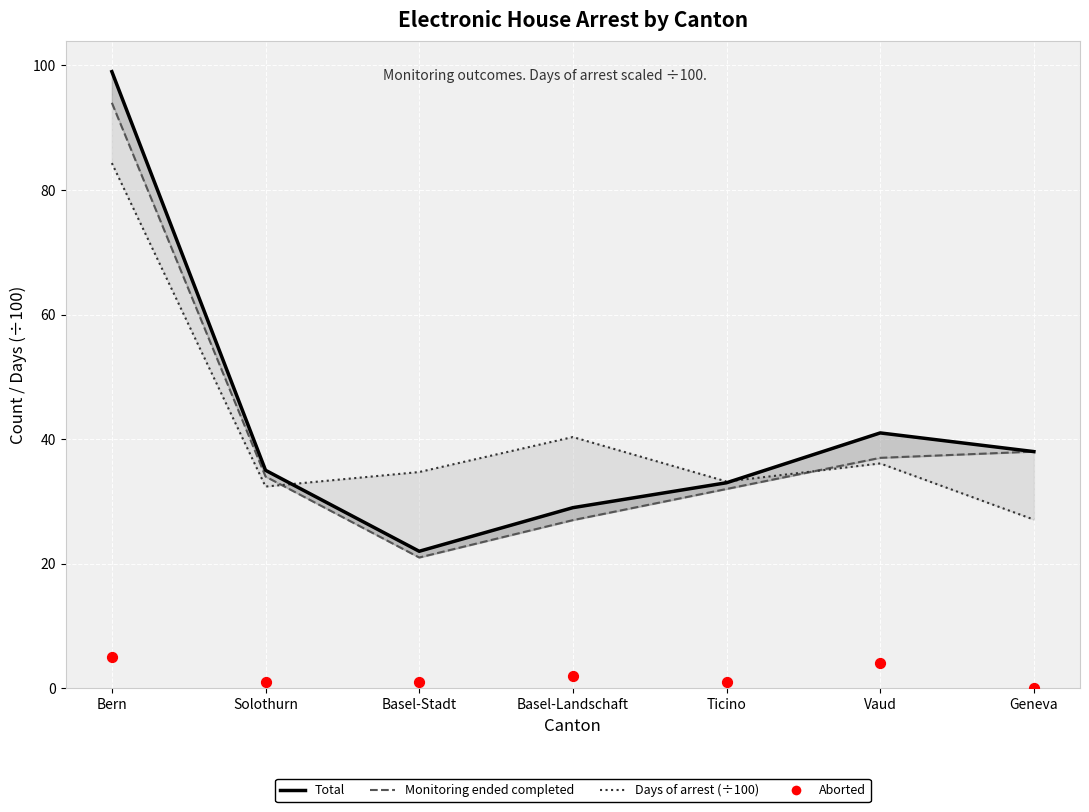

Which series has the largest Y range (max minus min)?

Total